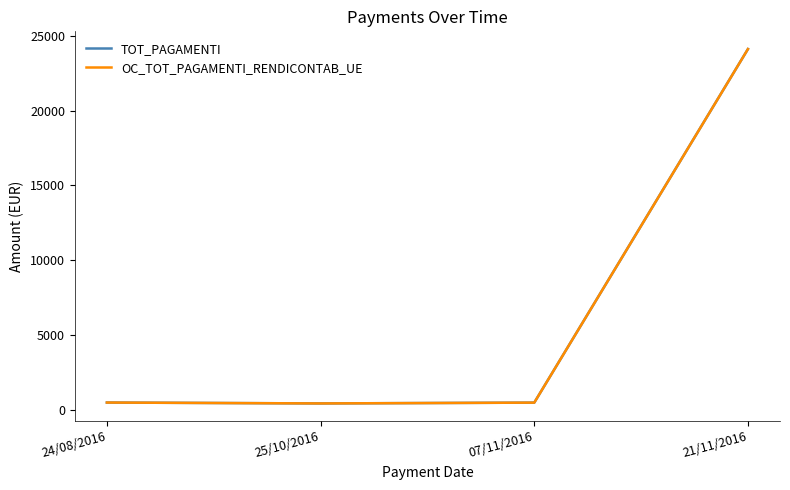

Where does the TOT_PAGAMENTI series first go above 512?

24/08/2016